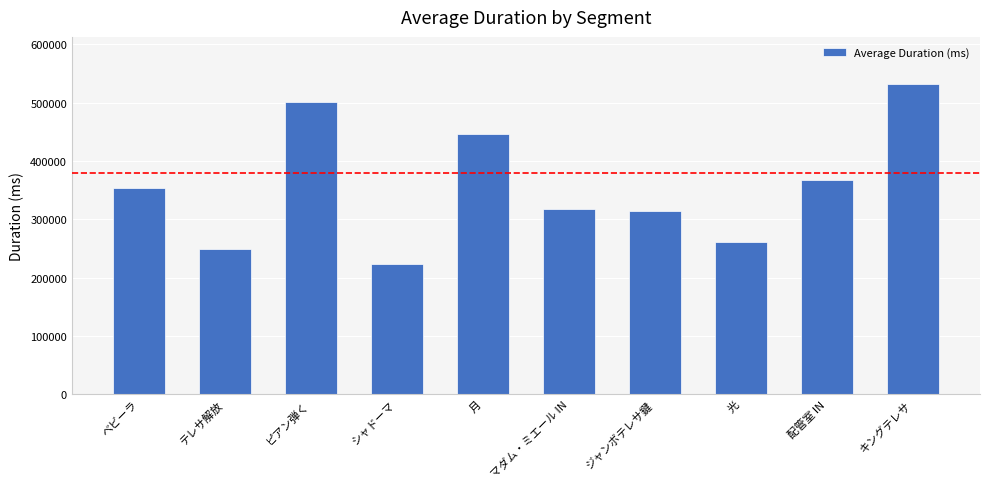

What is the ratio of the value at ピアン弾く to the value at 月?

1.1